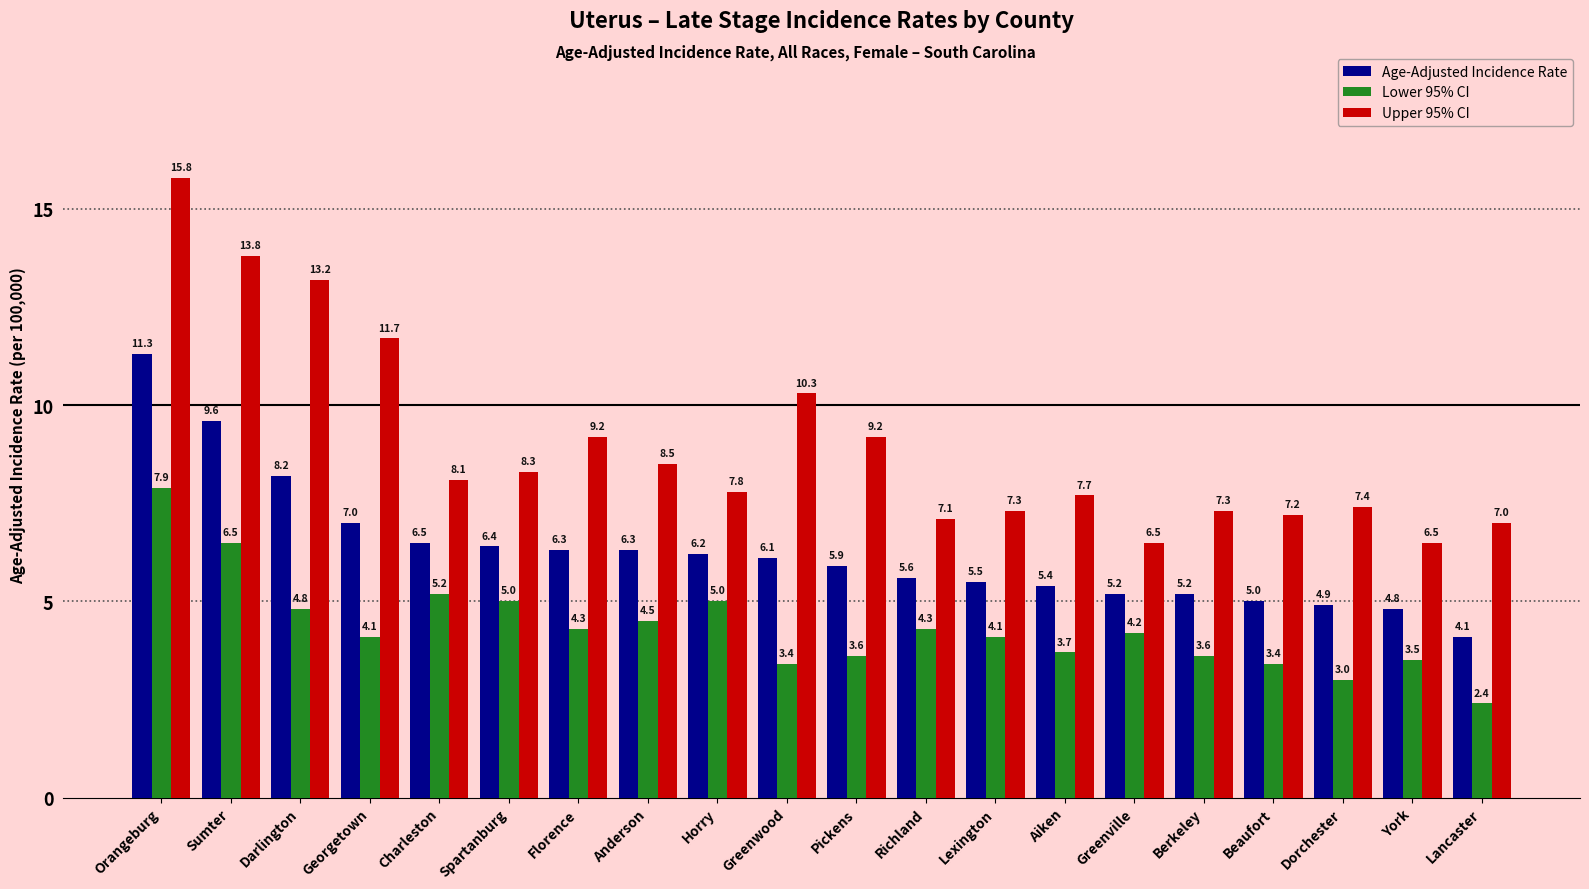

List the series in order of their peak value, highest first.

Upper 95% CI, Age-Adjusted Incidence Rate, Lower 95% CI